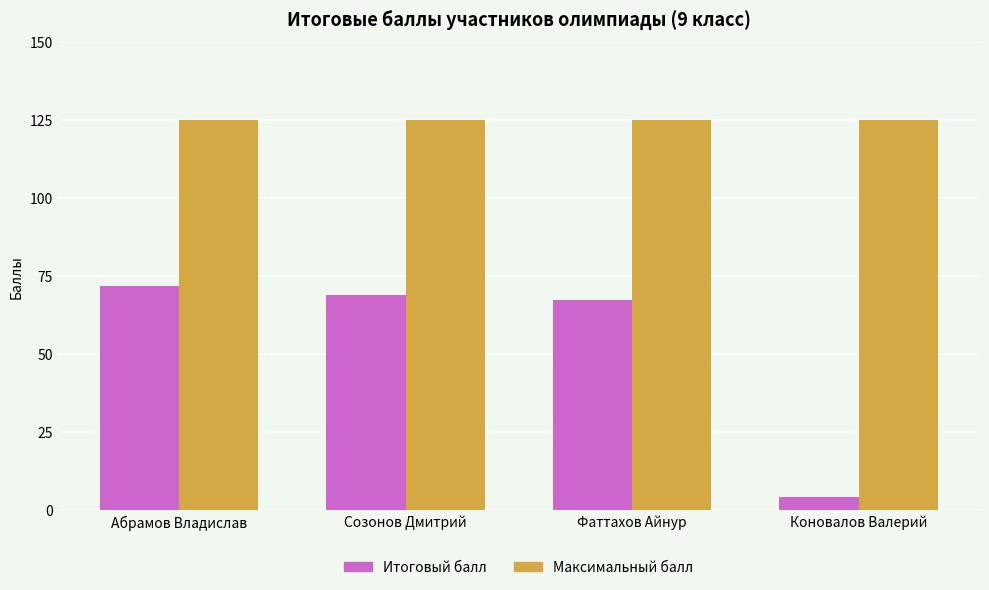

What is the label of the 2nd bar from the right?

Фаттахов Айнур